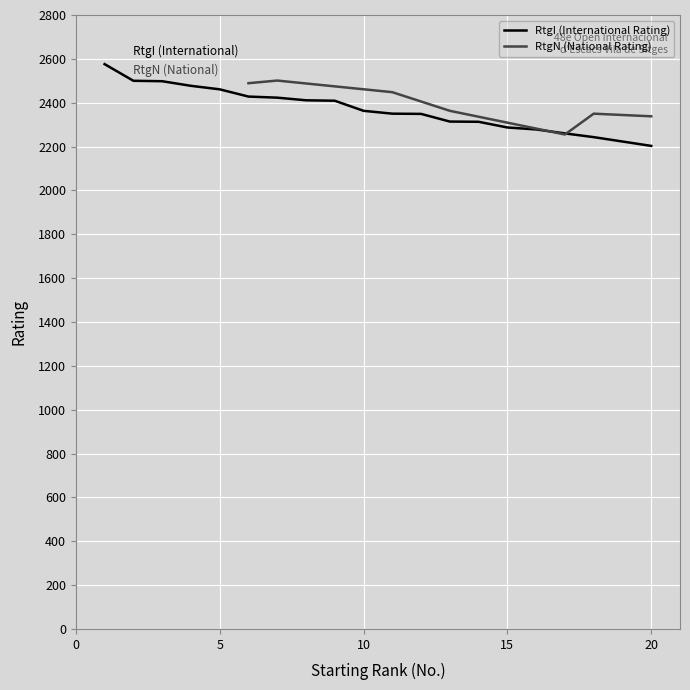

List the labels in order of value, smallest first.

20, 19, 18, 17, 16, 15, 14, 13, 12, 11, 10, 9, 8, 7, 6, 5, 4, 3, 2, 1